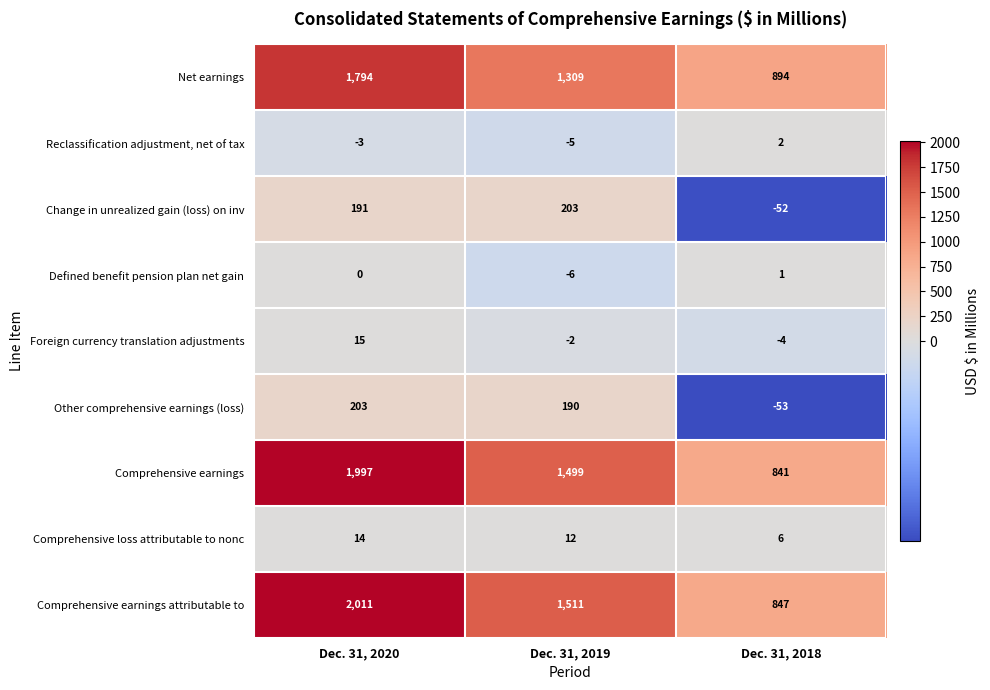

What is the difference between the highest and lowest values at Dec. 31, 2020?

2014